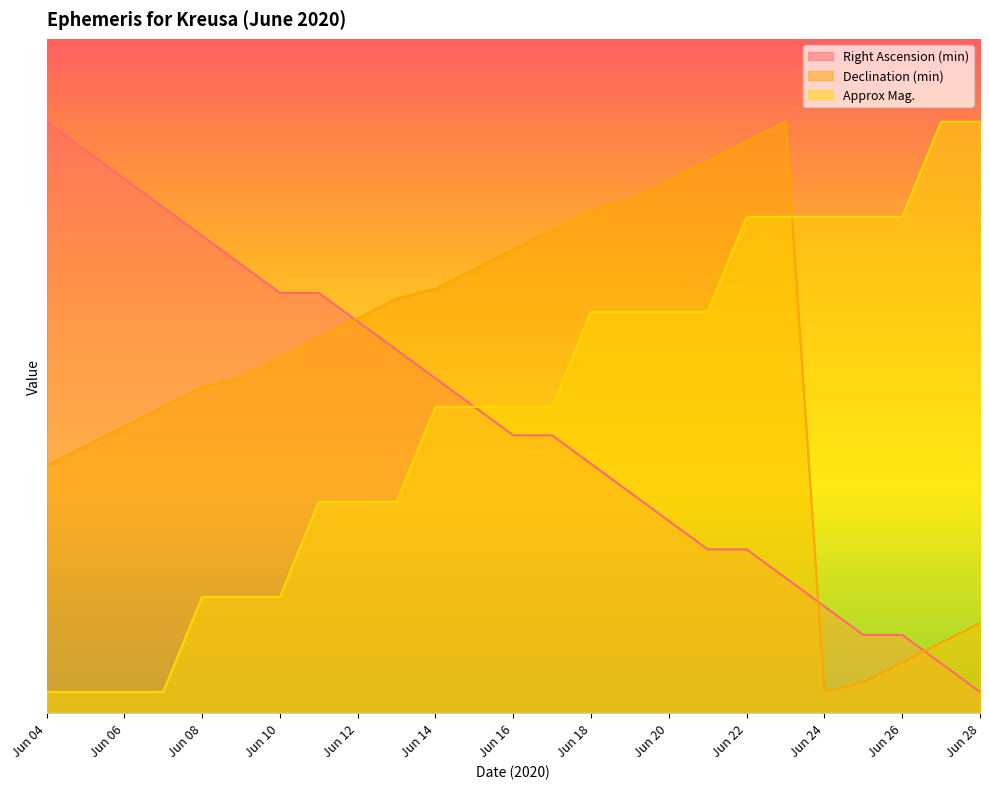

Rank the series at Jun 23 from highest to lowest value.

Declination (min), Approx Mag., Right Ascension (min)